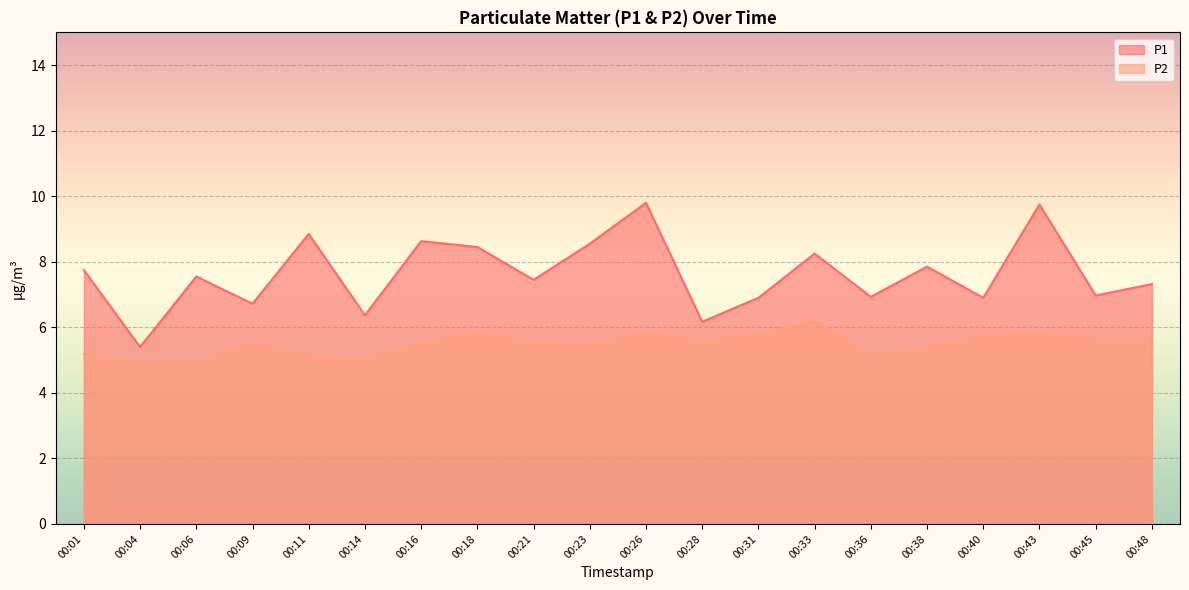

List the labels in order of P1 value, smallest first.

00:04, 00:28, 00:14, 00:09, 00:31, 00:40, 00:36, 00:45, 00:48, 00:21, 00:06, 00:01, 00:38, 00:33, 00:18, 00:23, 00:16, 00:11, 00:43, 00:26